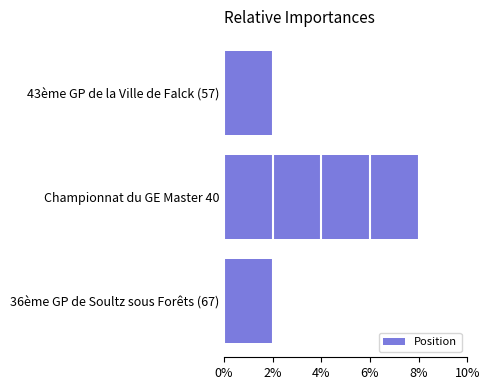

Which category has the highest value across all series?

Championnat du GE Master 40